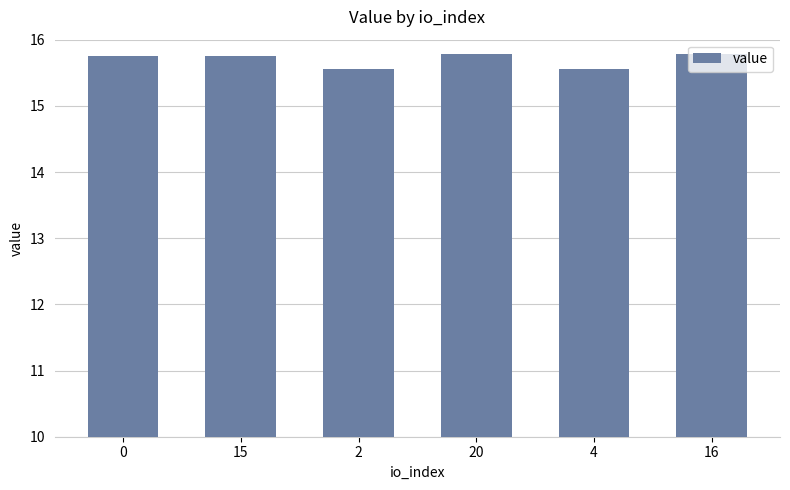

What is the smallest value displayed?

15.6